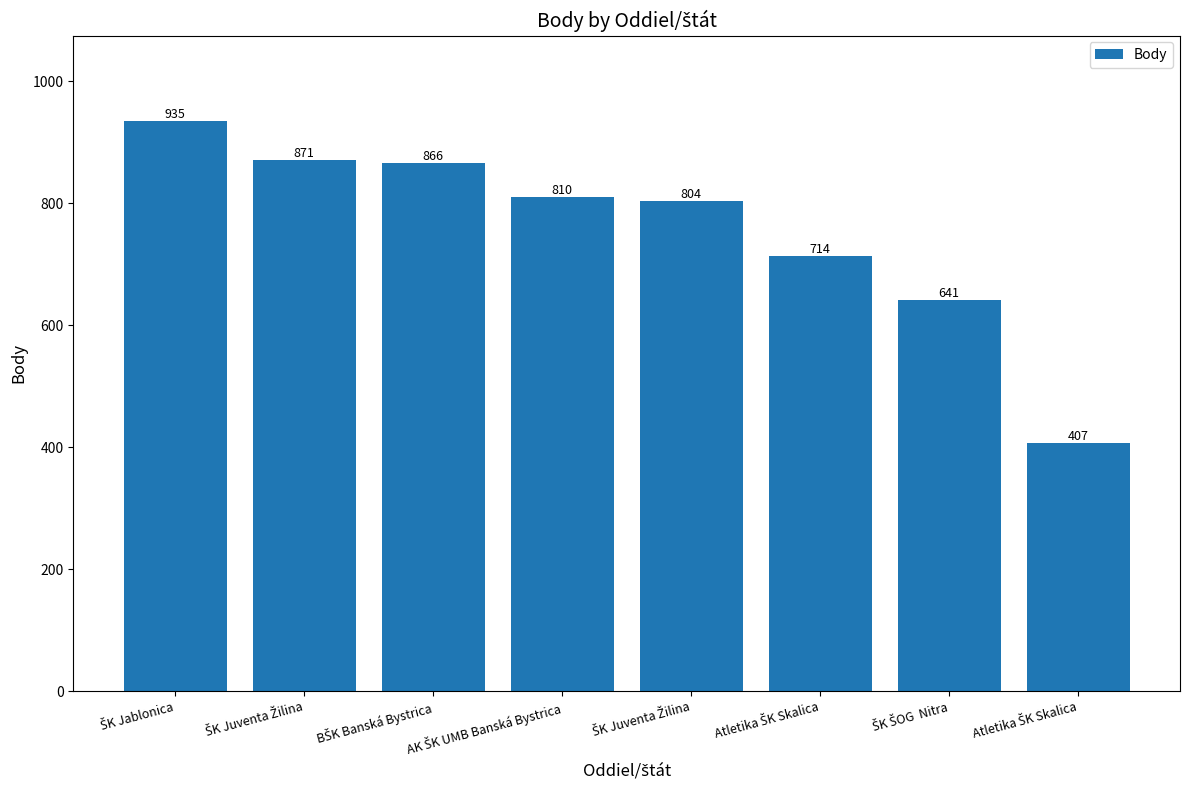

Reading left to right, transcribe all the data shown in this chart.

ŠK Jablonica=935	ŠK Juventa Žilina=871	BŠK Banská Bystrica=866	AK ŠK UMB Banská Bystrica=810	ŠK Juventa Žilina=804	Atletika ŠK Skalica=714	ŠK ŠOG  Nitra=641	Atletika ŠK Skalica=407